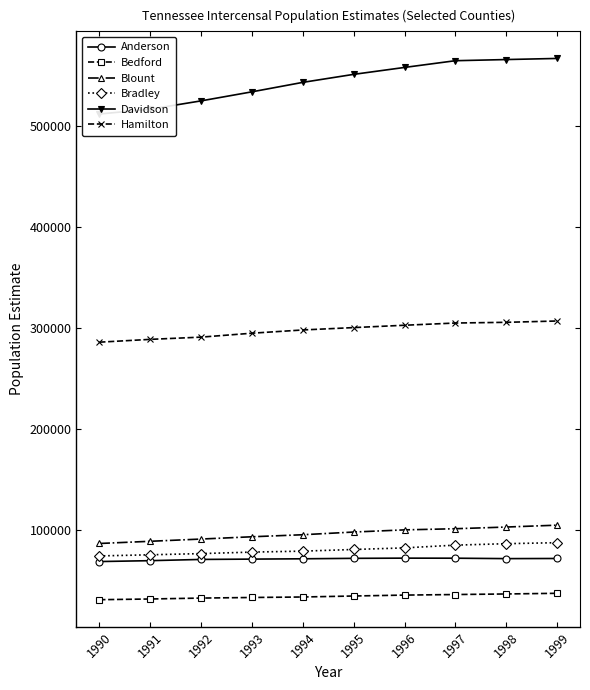

How many values in the Blount series are below 97676?

5